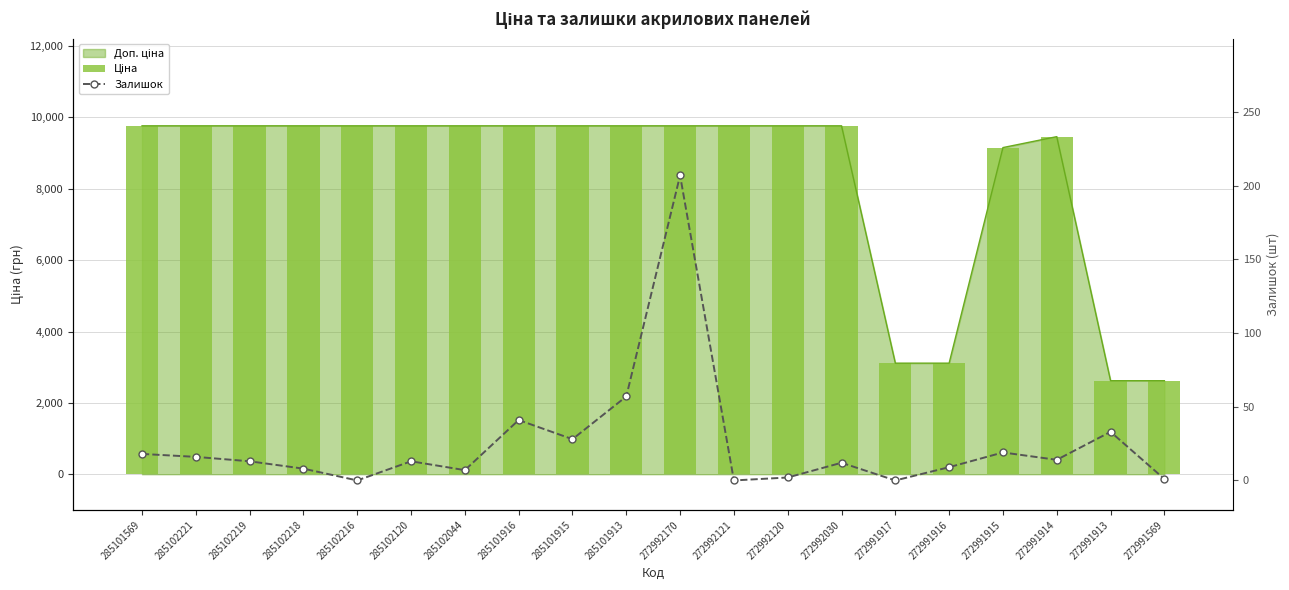

At which label does Ціна first exceed 9764?

285101569